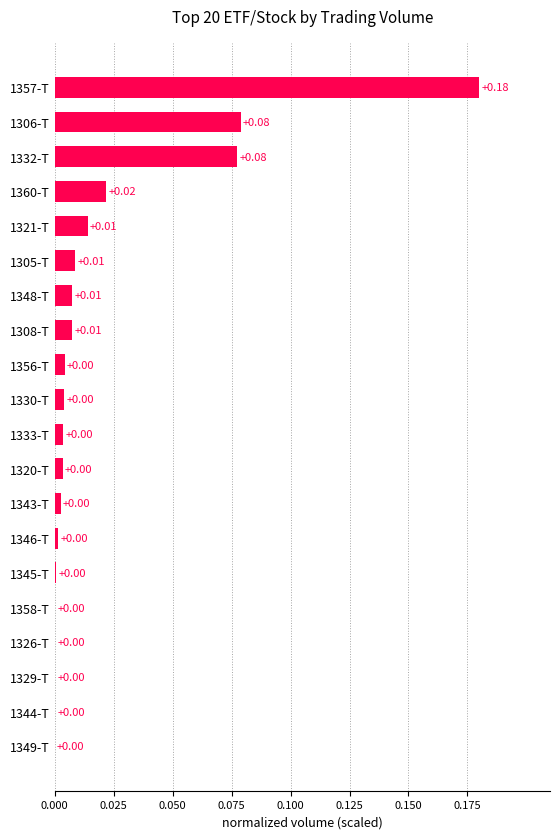

What is the sum of all values?

0.4